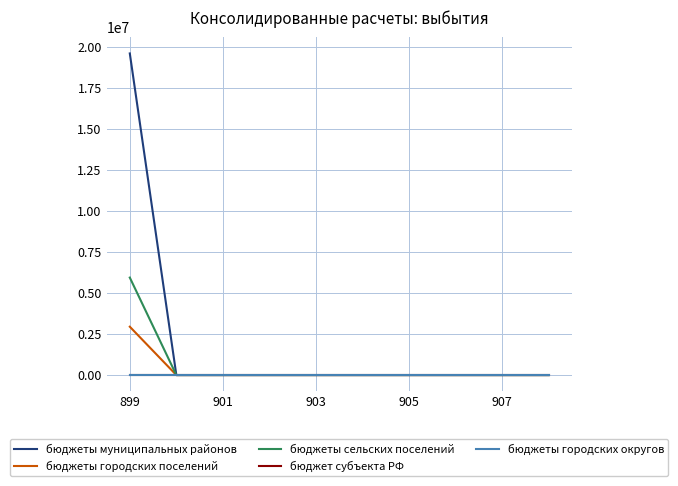

Is this an area chart (filled region under the line)?

No